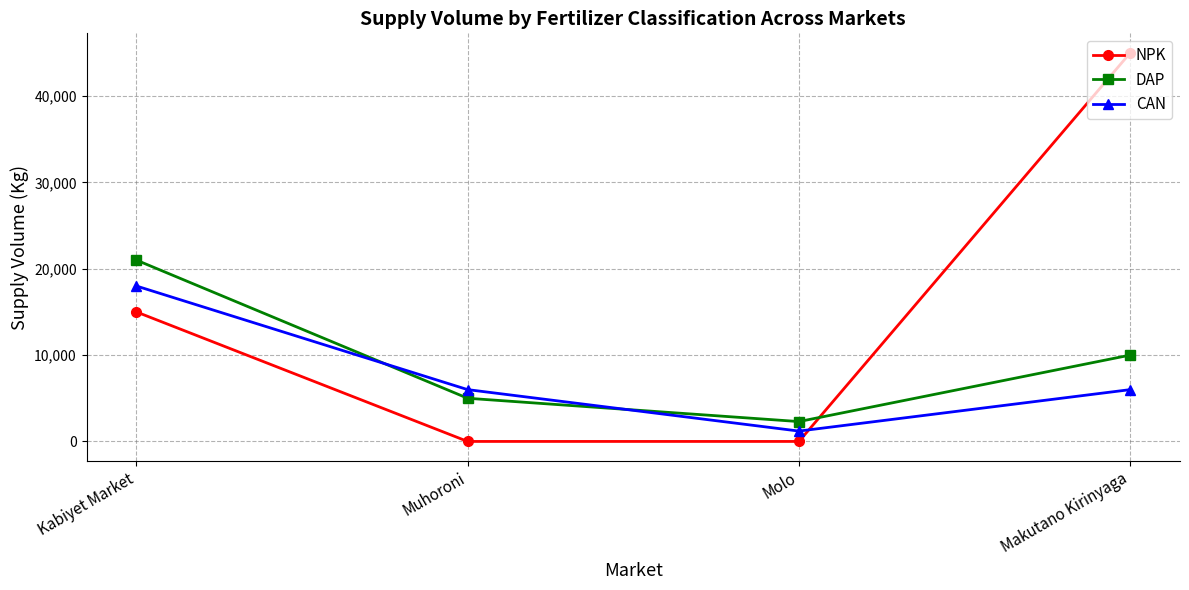

Which series has the largest total across all categories?

NPK